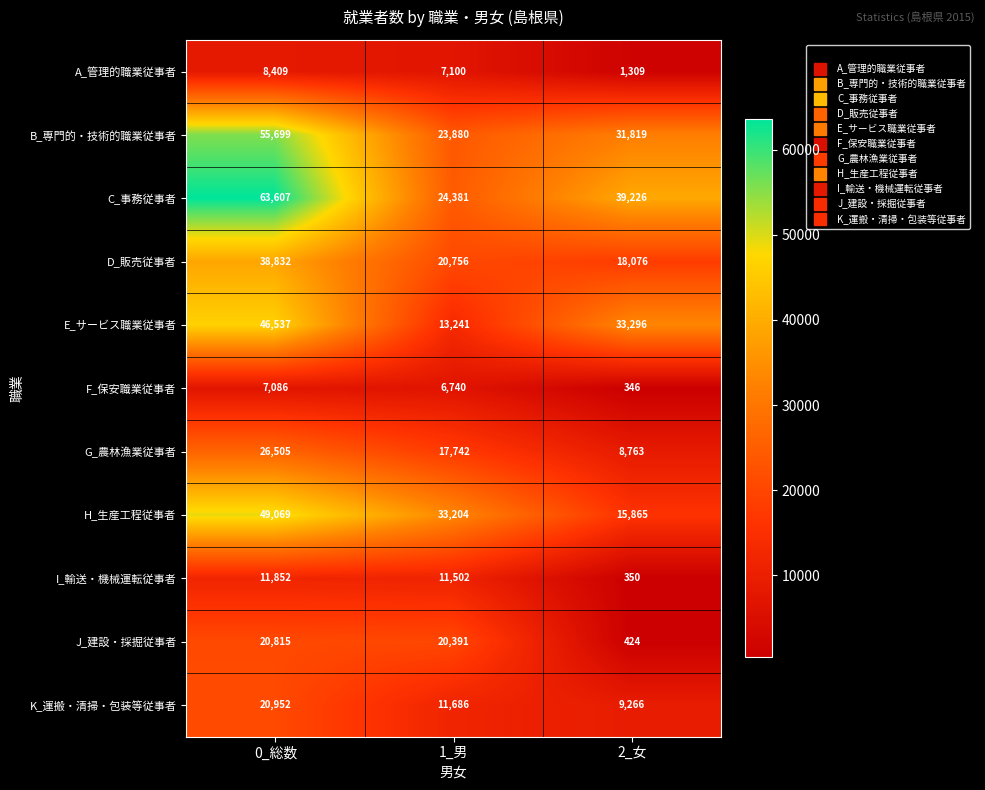

The B_専門的・技術的職業従事者 series shows 14611 at 1_男. True or false?

False